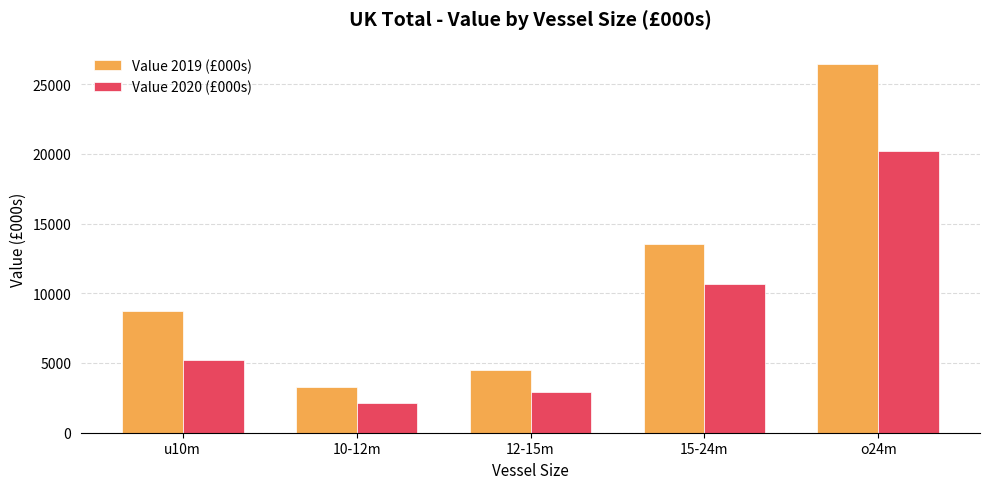

Reading right to left, transcribe all the data shown in this chart.

Value 2019 (£000s): o24m=26422.3	15-24m=13554.5	12-15m=4475.5	10-12m=3249.3	u10m=8716.5
Value 2020 (£000s): o24m=20232.4	15-24m=10657.7	12-15m=2934.2	10-12m=2123.4	u10m=5228.0